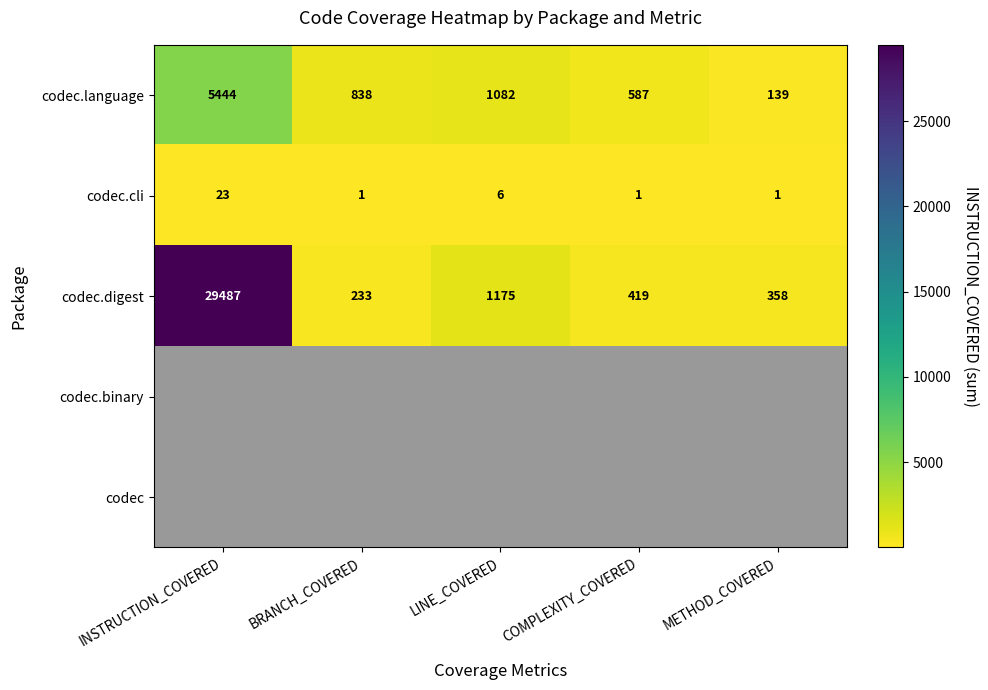

The codec.language series shows 1082 at LINE_COVERED. True or false?

True